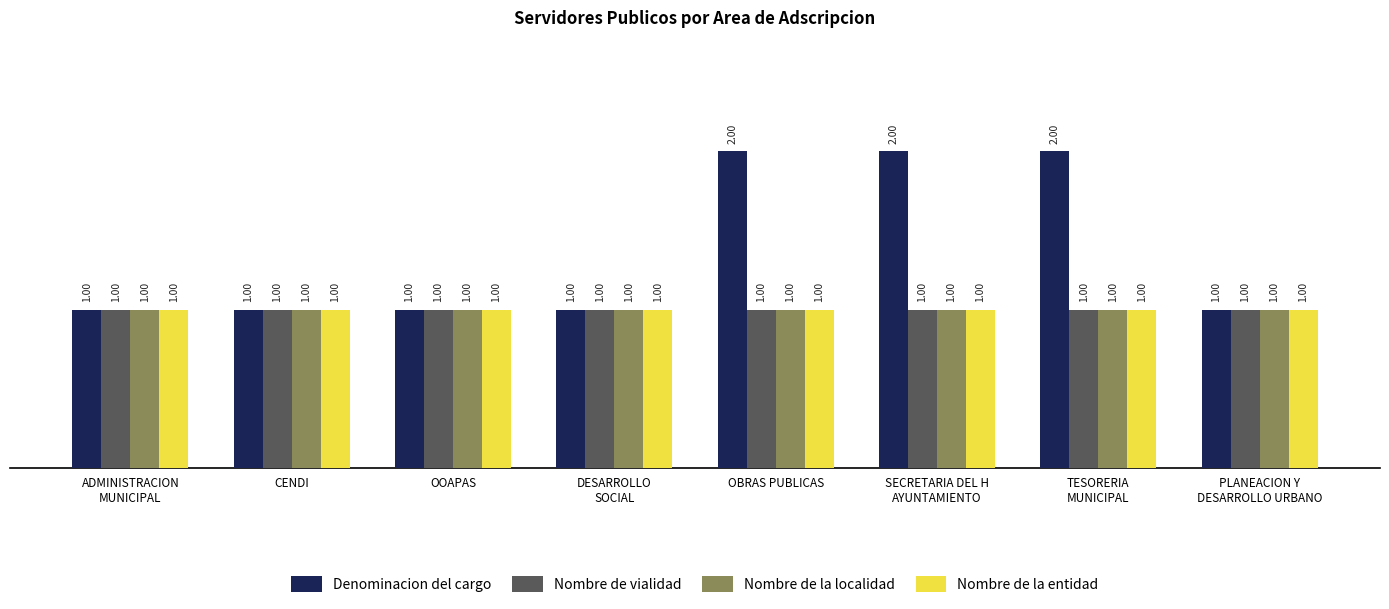

Which series has the widest spread of values?

Denominacion del cargo